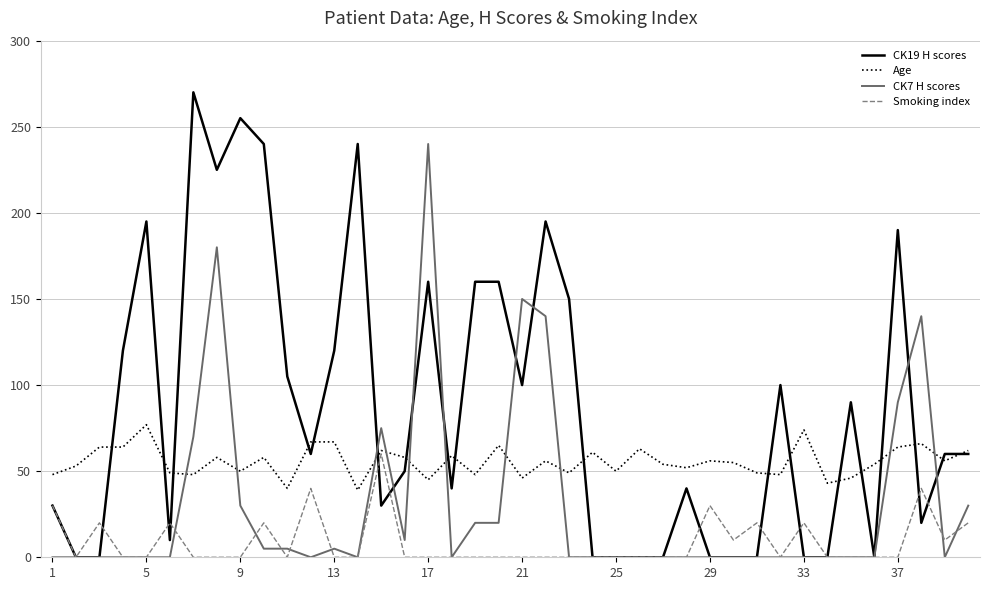

Which series has the largest range (max minus min)?

CK19 H scores